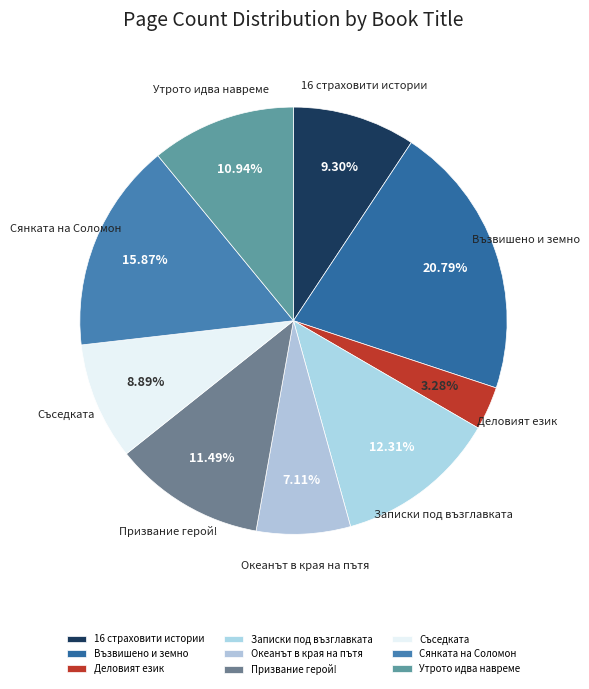

Is Океанът в края на пътя the majority of the pie?

No